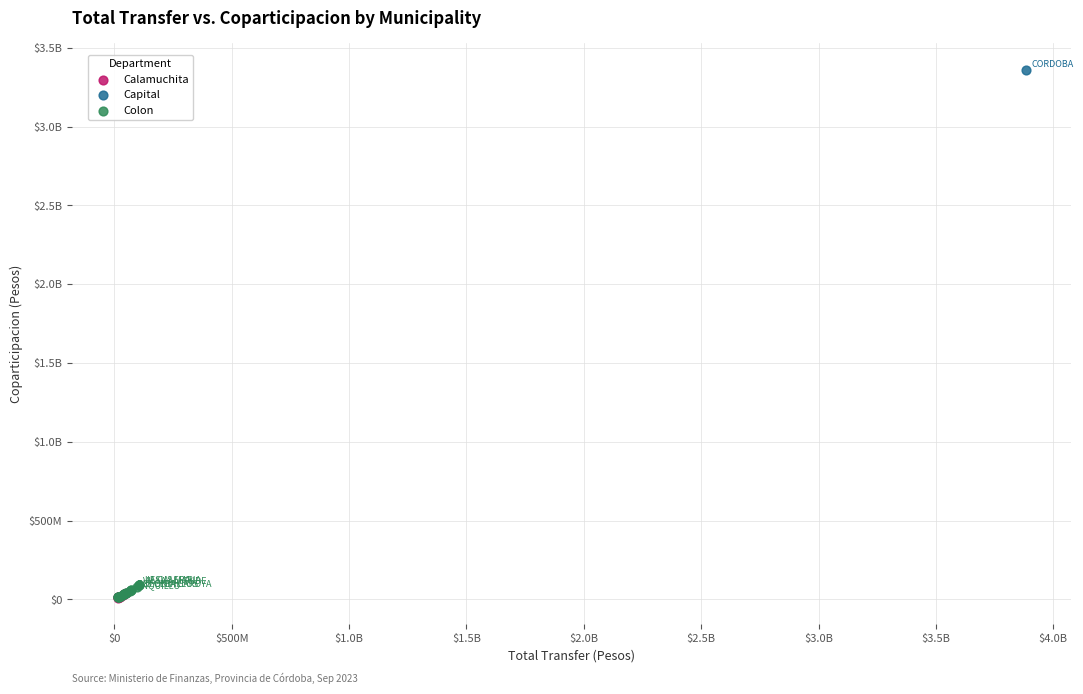

What are all the series names shown in the legend?

Calamuchita, Capital, Colon